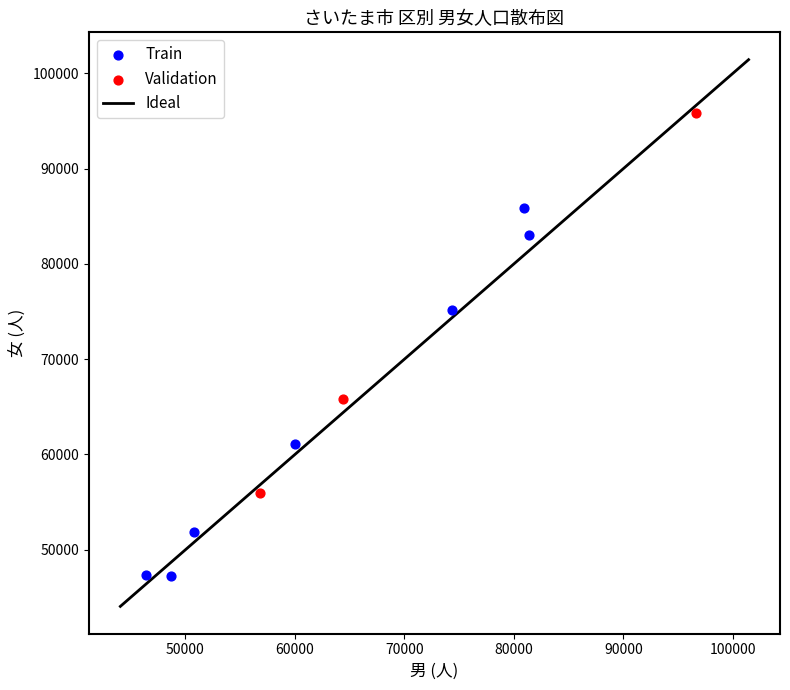

Which series reaches the minimum Y coordinate?

Train